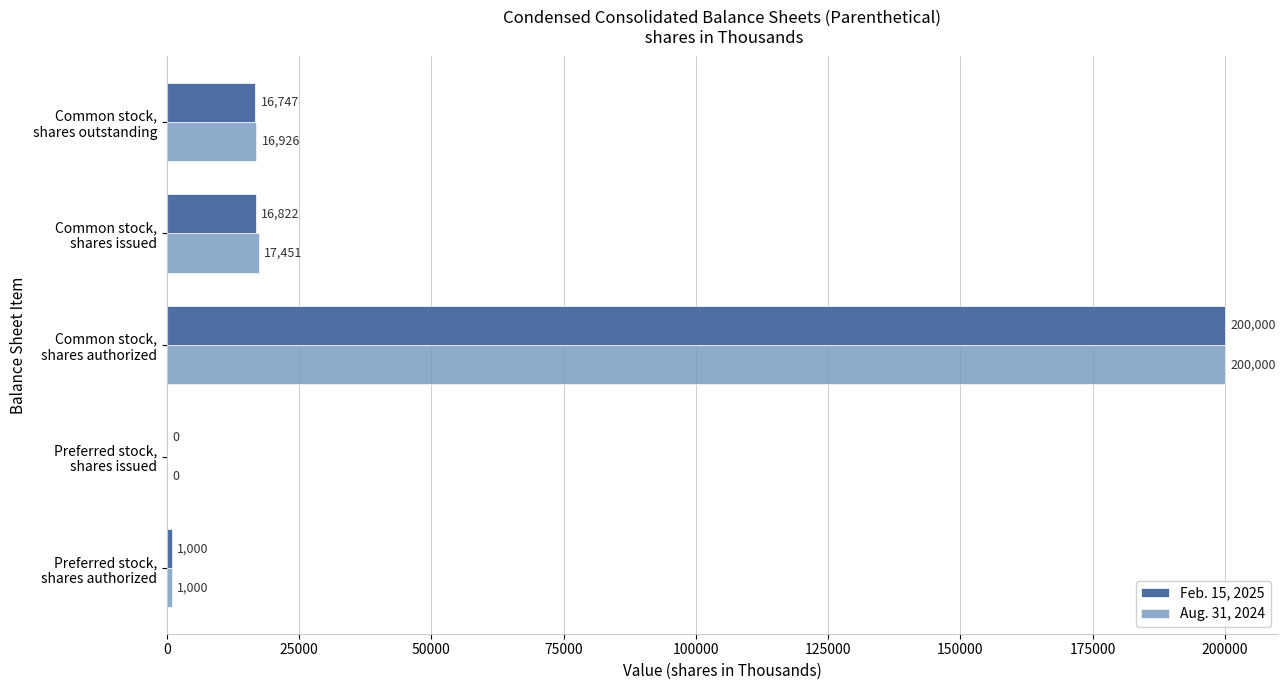

What is the maximum value for Aug. 31, 2024?

200000